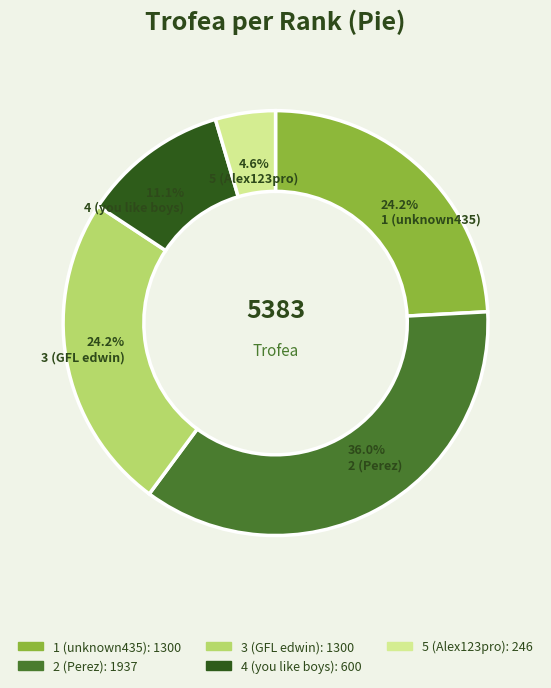

Count the number of slices in the pie.

5